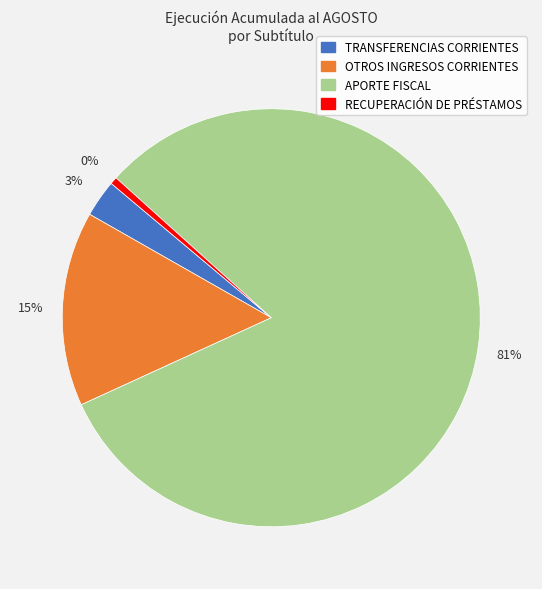

What is the majority slice?

APORTE FISCAL